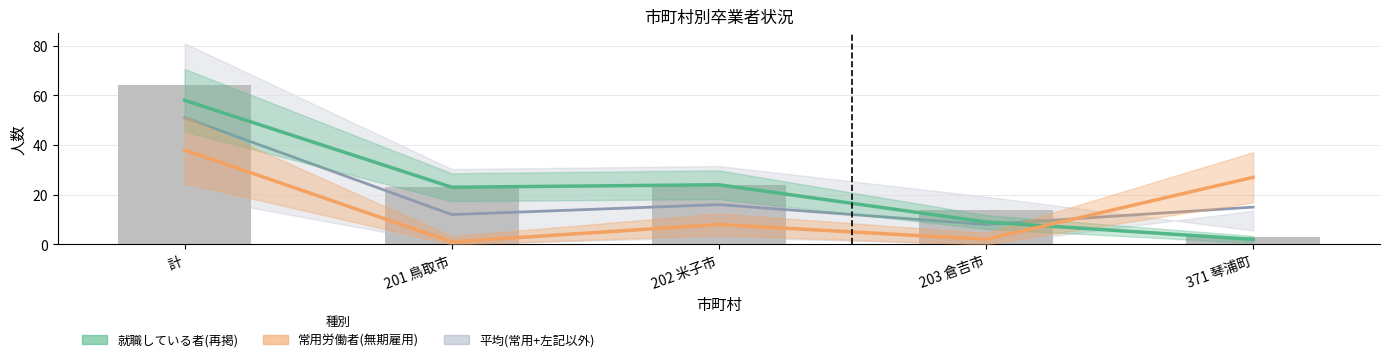

Are the bars grouped side by side (vs. stacked)?

Yes